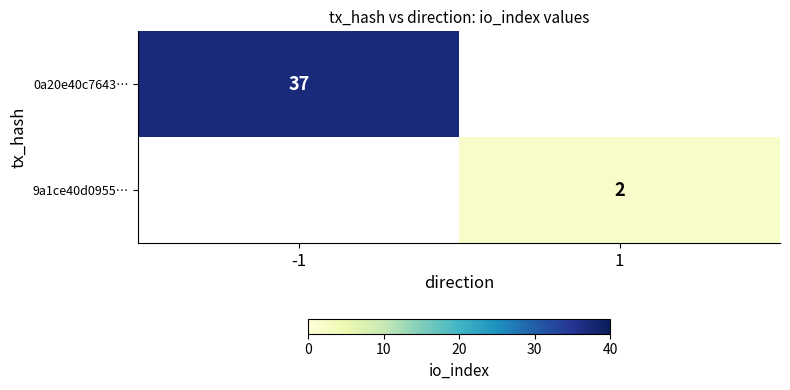

How many series are shown in this chart?

2